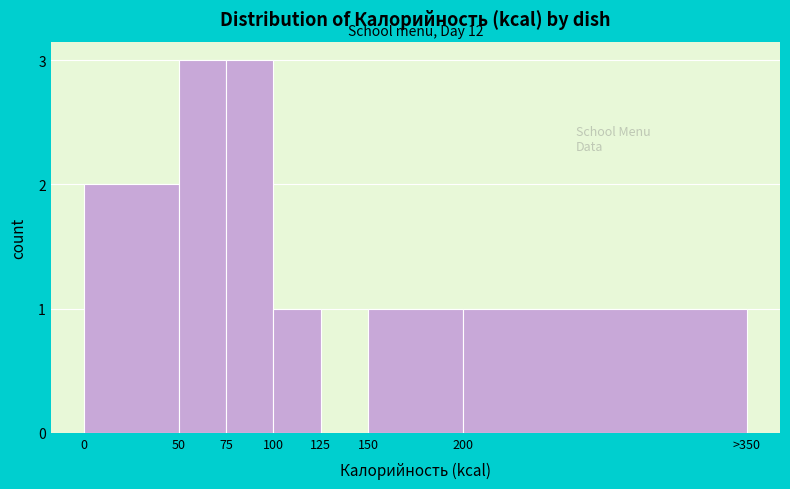

Reading left to right, transcribe all the data shown in this chart.

0=2	50=3	75=3	100=1	125=0	150=1	200=1